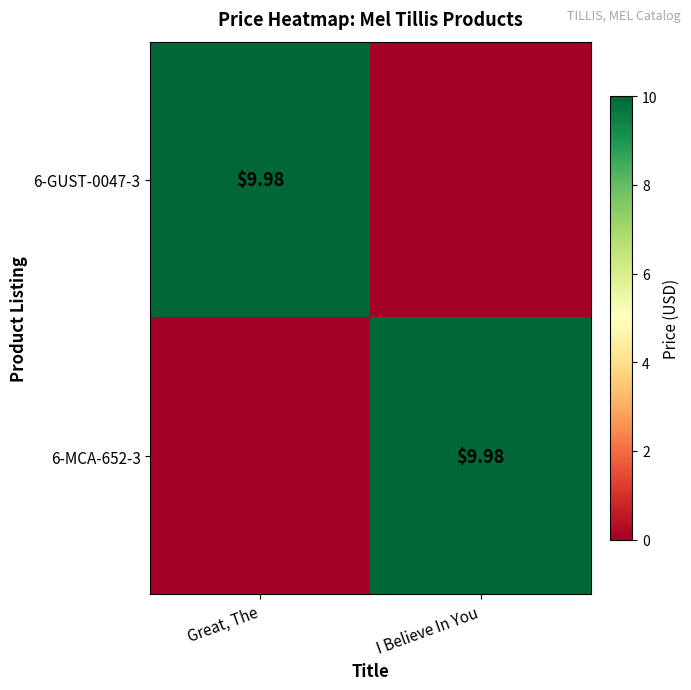

Which series changed the most between Great, The and I Believe In You?

6-GUST-0047-3